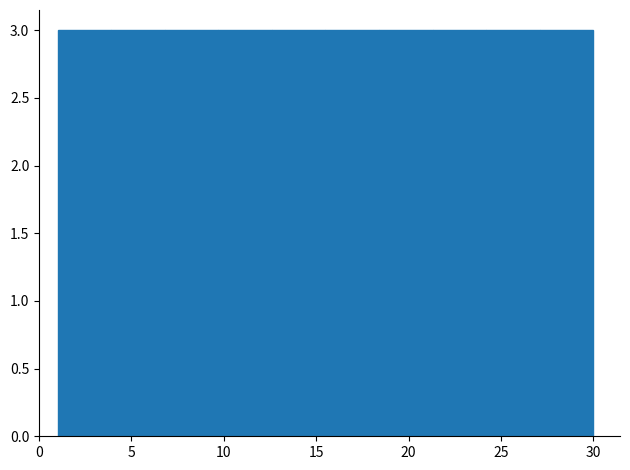

Reading left to right, transcribe this chart: for each bar, give the range it covers on the x-axis and its height. Neither the bar edges nor the heights are printed on the chart, so give them approximately, as read against the axes.

1.0 to 3.9: 3
3.9 to 6.8: 3
6.8 to 9.7: 3
9.7 to 12.6: 3
12.6 to 15.5: 3
15.5 to 18.4: 3
18.4 to 21.3: 3
21.3 to 24.2: 3
24.2 to 27.1: 3
27.1 to 30.0: 3